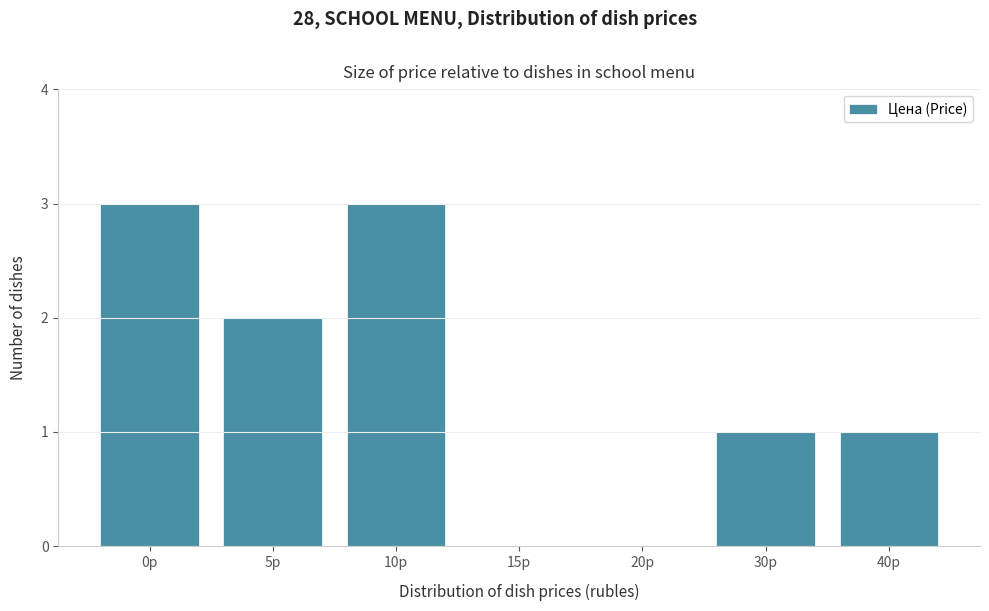

Reading left to right, what are all the values shown in this chart?

0р=3	5р=2	10р=3	15р=0	20р=0	30р=1	40р=1